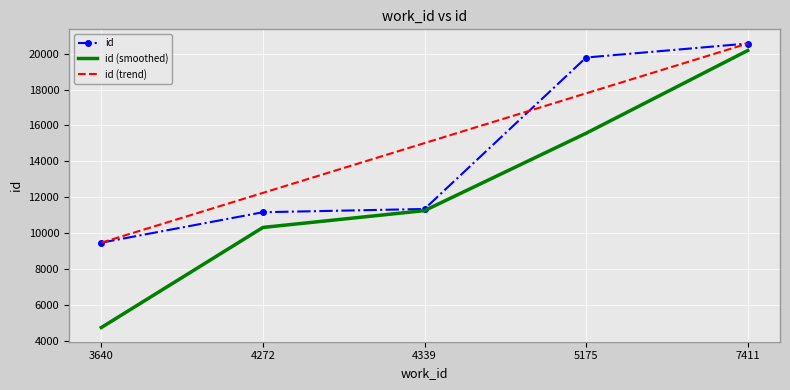

List the series in order of their overall mean, lowest first.

id (smoothed), id, id (trend)